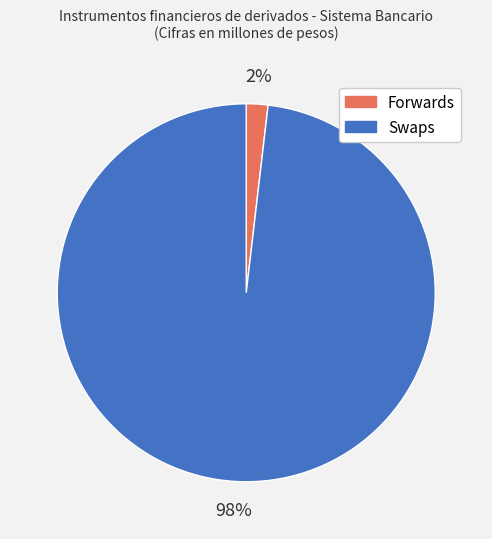

What percentage is the Swaps slice, to the nearest percent?

98%